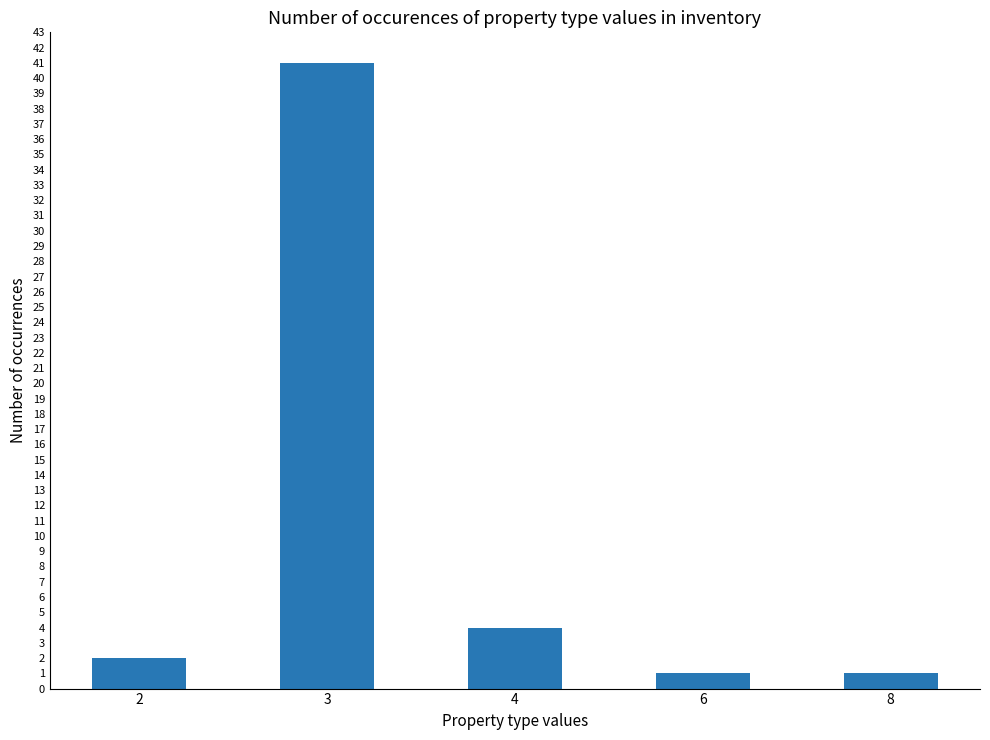

What is the sum of the values at 6 and 4?

5